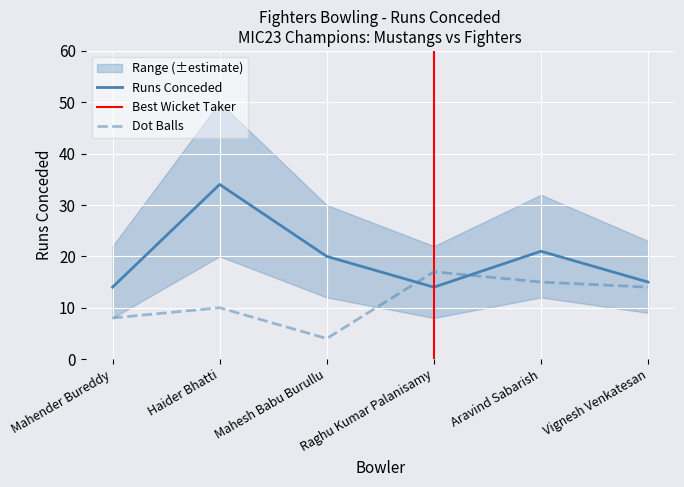

True or false: Runs has more than 0 interior local peaks.

True